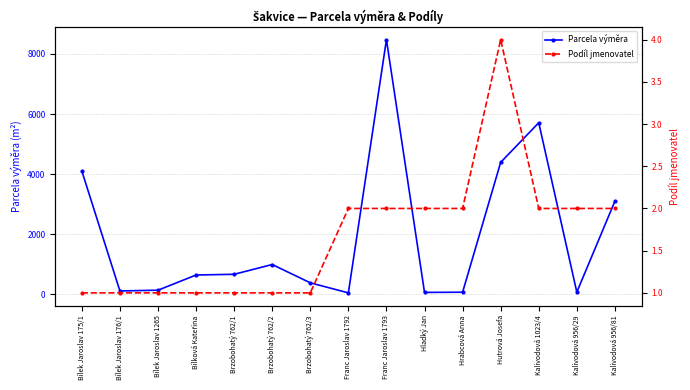

Reading right to left, what are all the values shown in this chart?

Parcela výměra: Kalivodová 956/81=3100	Kalivodová 956/29=75	Kalivodová 1023/4=5709	Hutrová Josefa=4392	Hrabcová Anna=72	Hladký Jan=65	Franc Jaroslav 1793=8474	Franc Jaroslav 1792=50	Brzobohatý 762/3=384	Brzobohatý 762/2=993	Brzobohatý 762/1=668	Bílková Kateřina=644	Bílek Jaroslav 1265=139	Bílek Jaroslav 176/1=113	Bílek Jaroslav 175/1=4103
Podíl jmenovatel: Kalivodová 956/81=2	Kalivodová 956/29=2	Kalivodová 1023/4=2	Hutrová Josefa=4	Hrabcová Anna=2	Hladký Jan=2	Franc Jaroslav 1793=2	Franc Jaroslav 1792=2	Brzobohatý 762/3=1	Brzobohatý 762/2=1	Brzobohatý 762/1=1	Bílková Kateřina=1	Bílek Jaroslav 1265=1	Bílek Jaroslav 176/1=1	Bílek Jaroslav 175/1=1